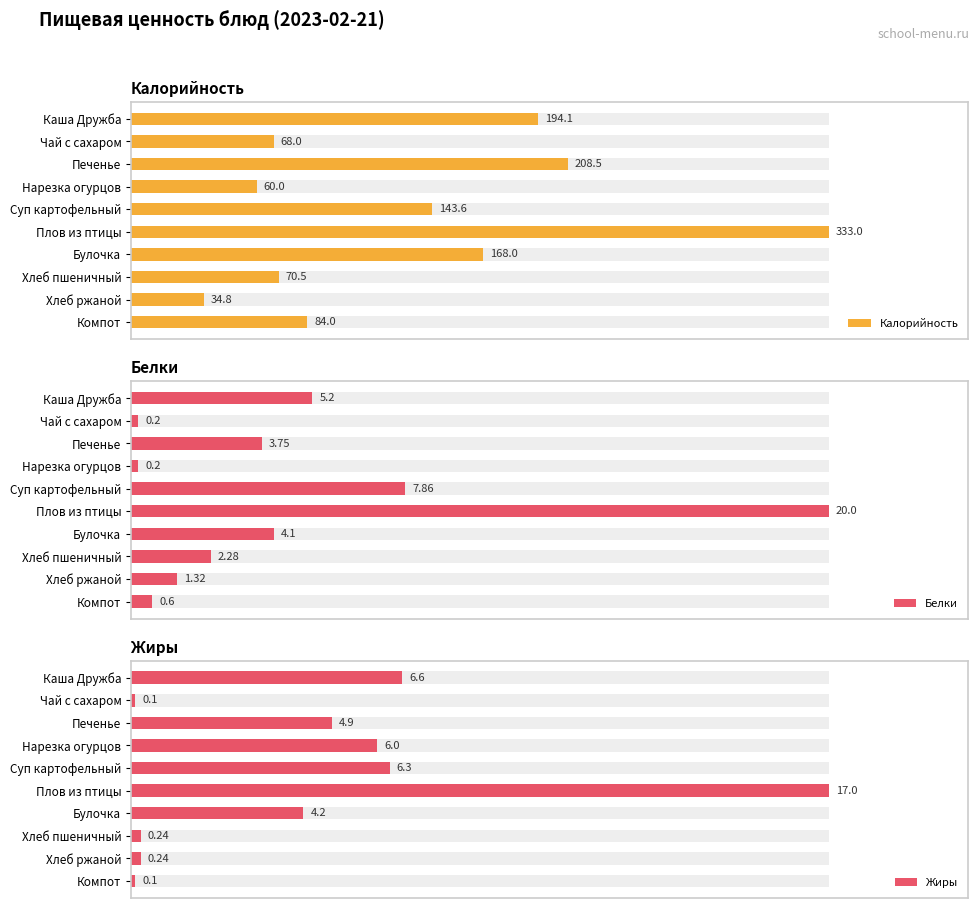

How many groups of bars are there?

10